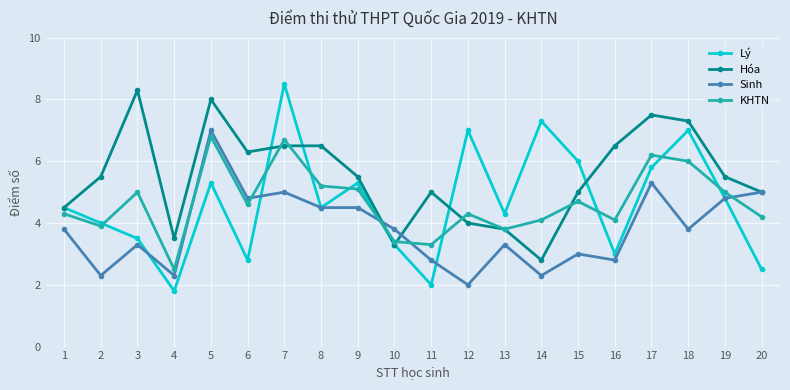

At which category does the chart reach its peak across all series?

7